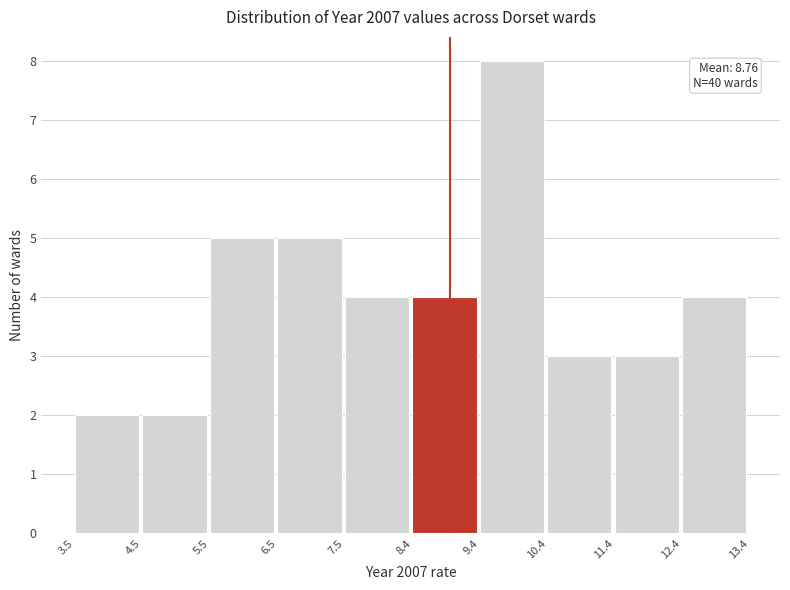

Over which range of the x-axis is the bar tallest?

9.4 to 10.4